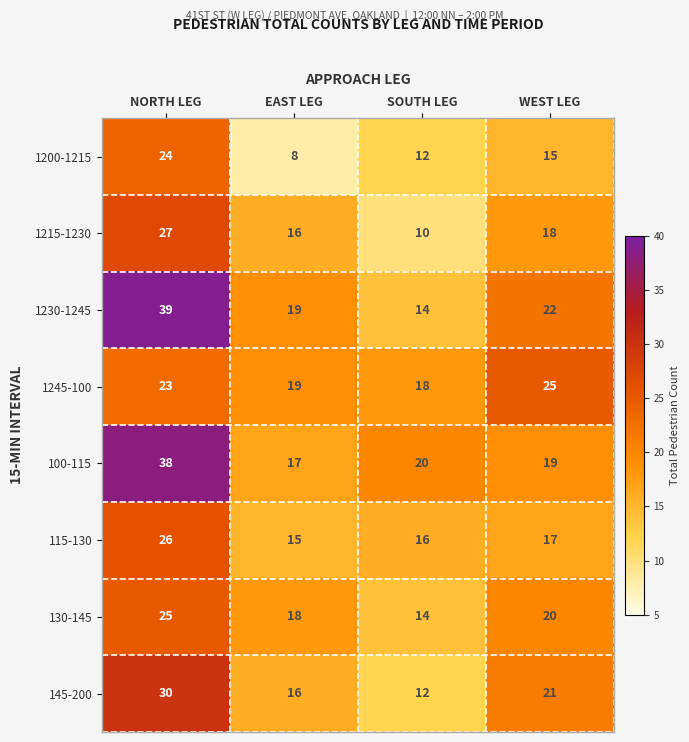

Which series has the largest range (max minus min)?

1230-1245